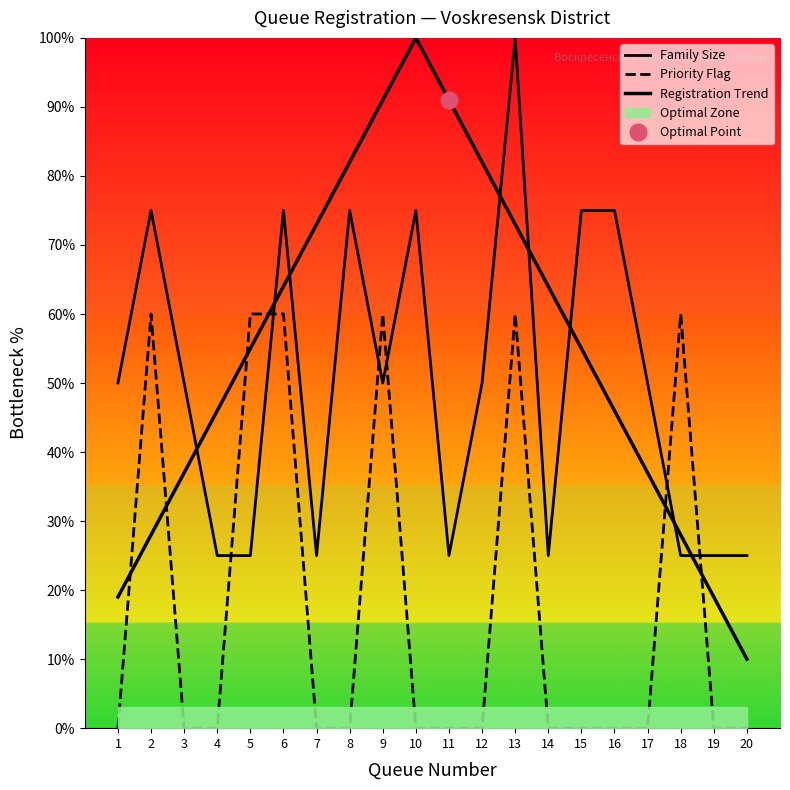

Which series ends up on top after the final intersection of Priority Flag and Registration Trend?

Registration Trend